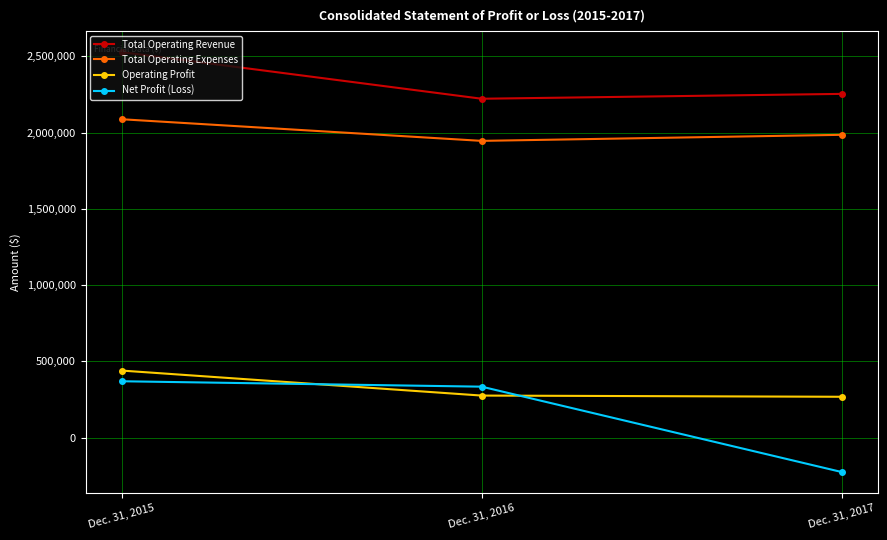

What is the difference between the maximum and second lowest values in the Total Operating Revenue series?

273846